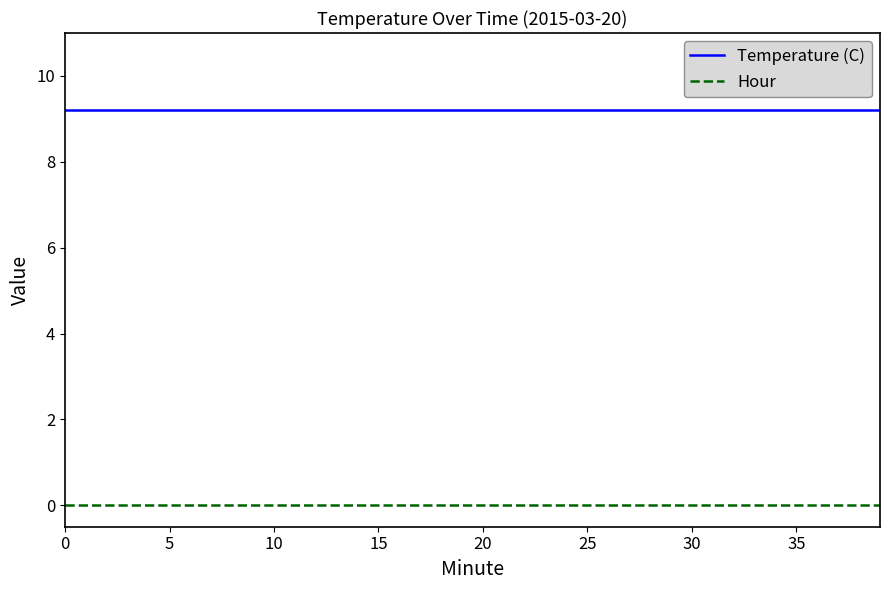

Reading left to right, list all the values displayed in this chart.

Temperature (C): 9.2	9.2	9.2	9.2	9.2	9.2	9.2	9.2	9.2	9.2	9.2	9.2	9.2	9.2	9.2	9.2	9.2	9.2	9.2	9.2	9.2	9.2	9.2	9.2	9.2	9.2	9.2	9.2	9.2	9.2	9.2	9.2	9.2	9.2	9.2	9.2	9.2	9.2	9.2	9.2
Hour: 0.0	0.0	0.0	0.0	0.0	0.0	0.0	0.0	0.0	0.0	0.0	0.0	0.0	0.0	0.0	0.0	0.0	0.0	0.0	0.0	0.0	0.0	0.0	0.0	0.0	0.0	0.0	0.0	0.0	0.0	0.0	0.0	0.0	0.0	0.0	0.0	0.0	0.0	0.0	0.0